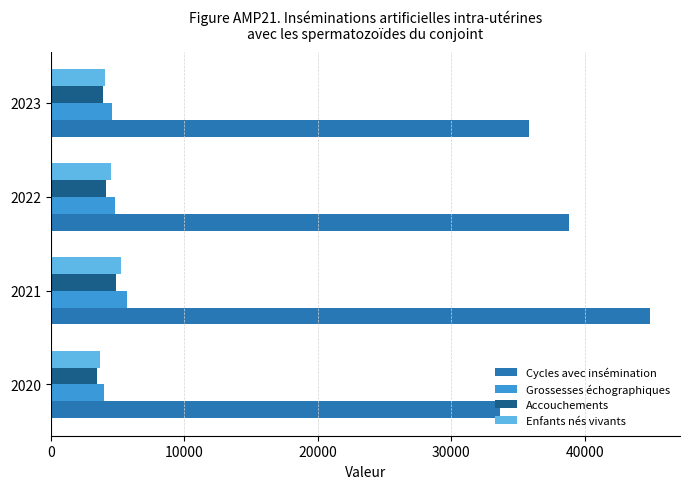

How many values in the Cycles avec insémination series are below 38827?

2